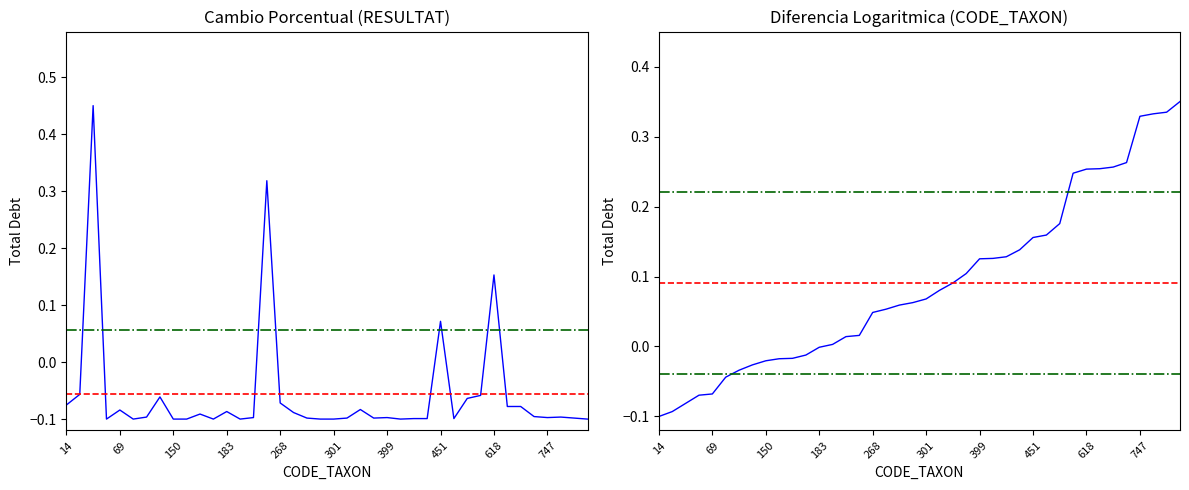

Rank the series at 110 from highest to lowest value.

CODE_TAXON, RESULTAT